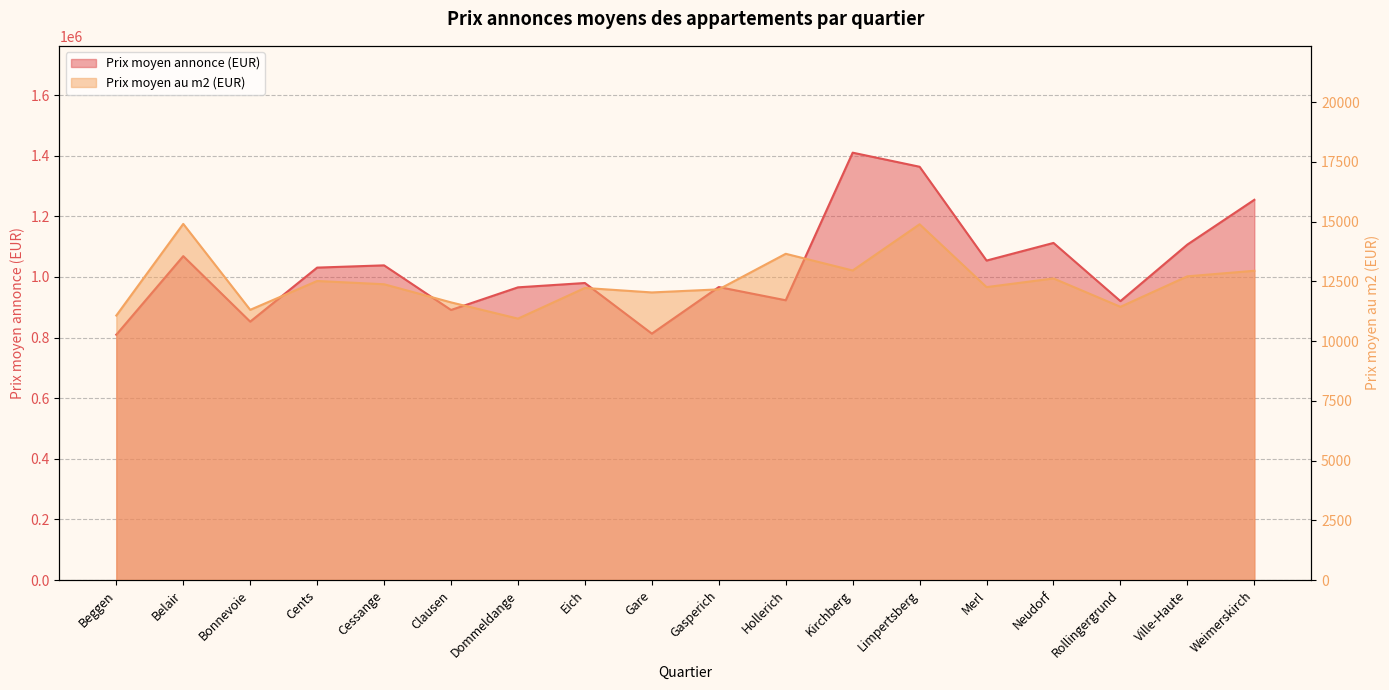

Between Cessange and Eich, which series saw the biggest shift?

Prix moyen annonce (EUR)